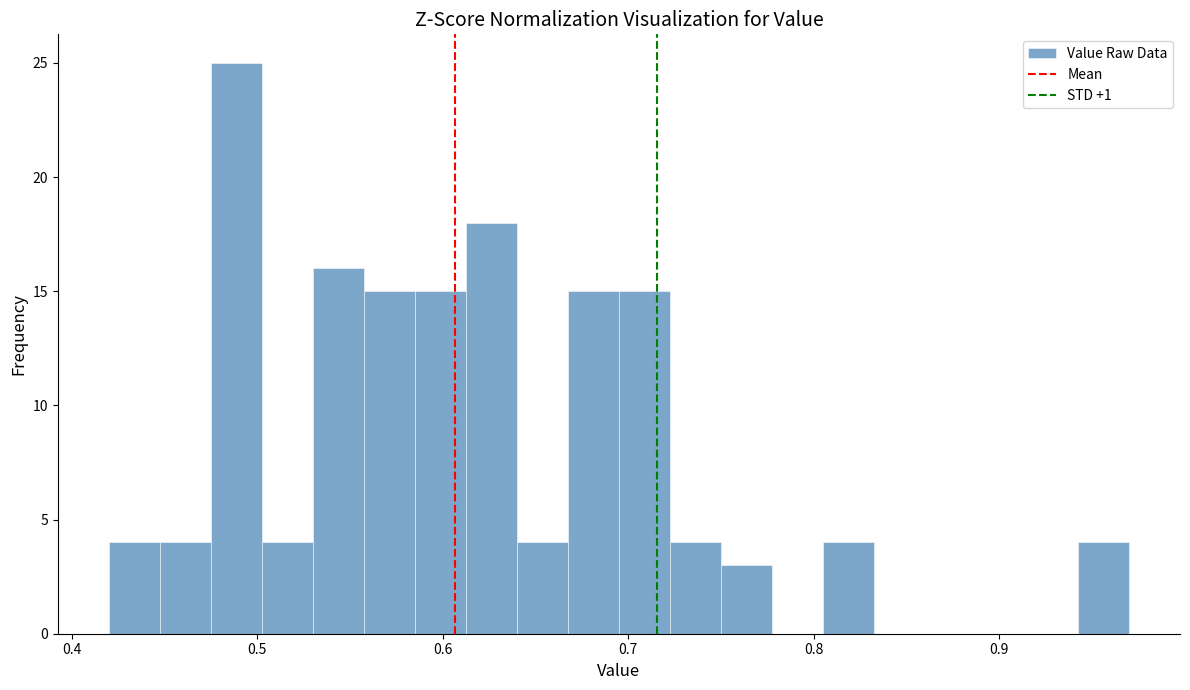

Read against the x-axis, roughly where is the centre of the tallest bar?

0.49